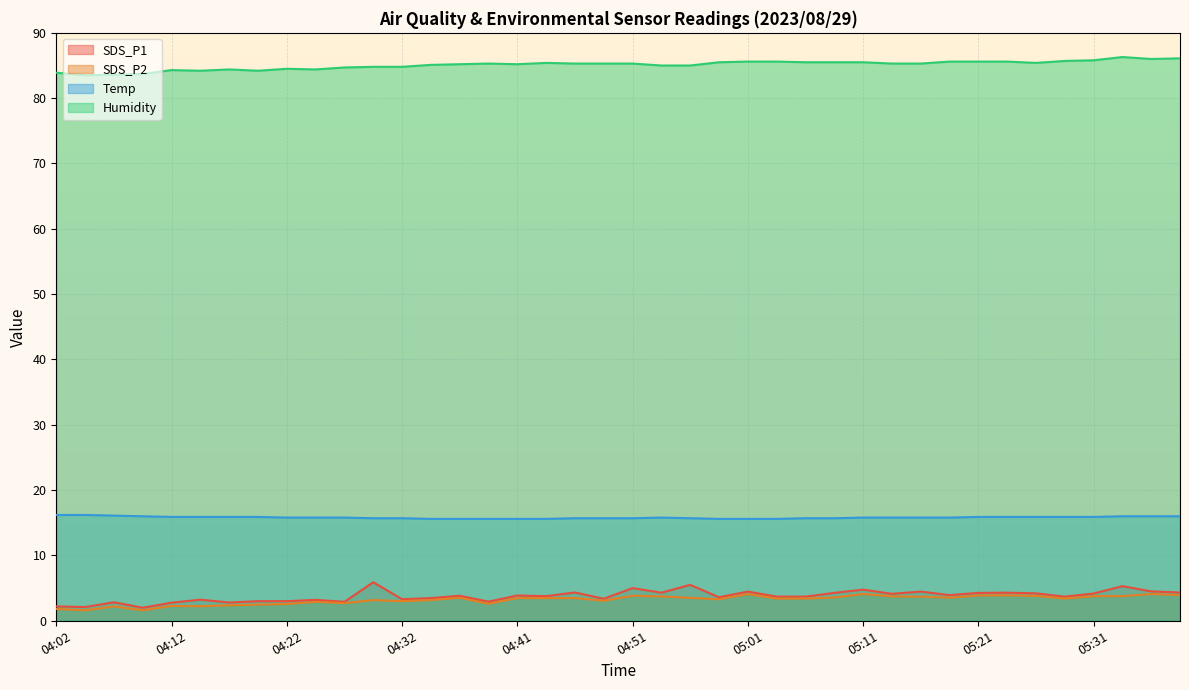

List the series in order of their peak value, highest first.

Humidity, Temp, SDS_P1, SDS_P2